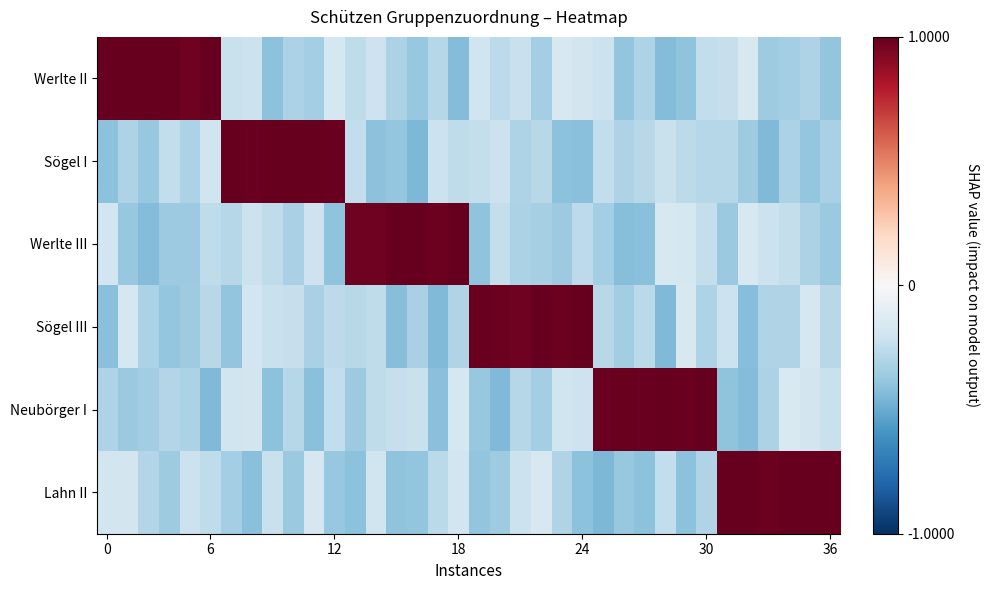

Count the number of categories in the chart.

36